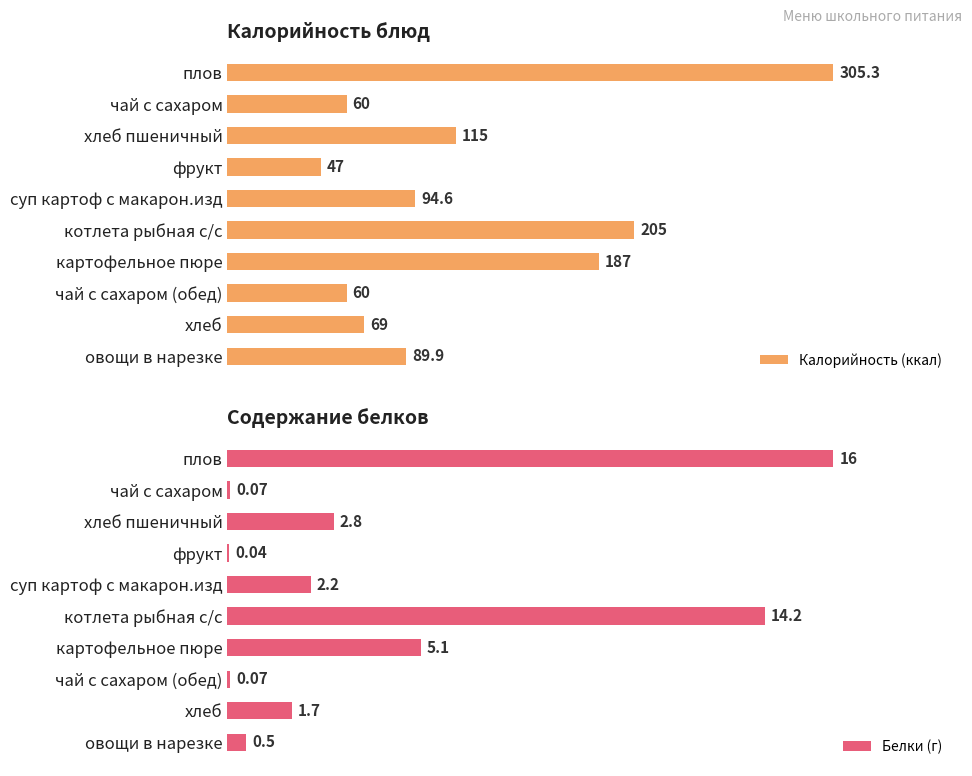

What is the difference between the highest and lowest values at суп картоф с макарон.изд?

92.4